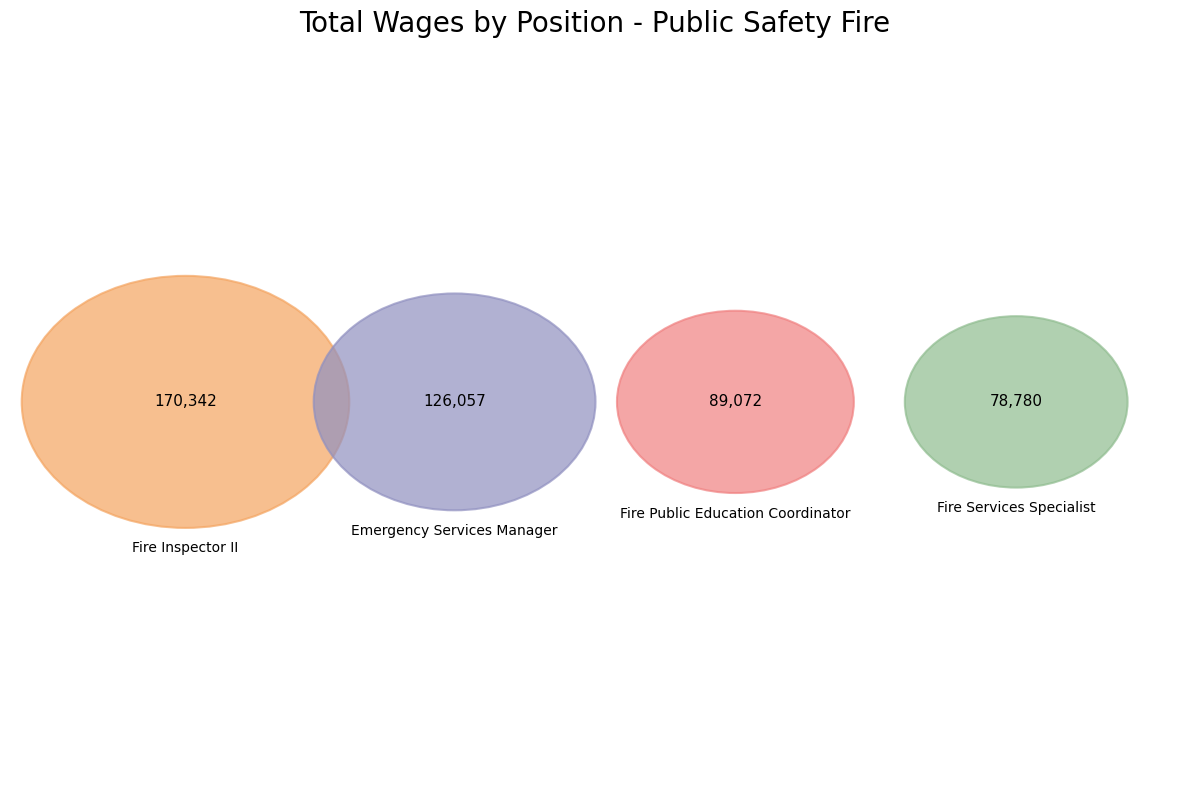

Is there any slice that represents more than half of the pie?

No